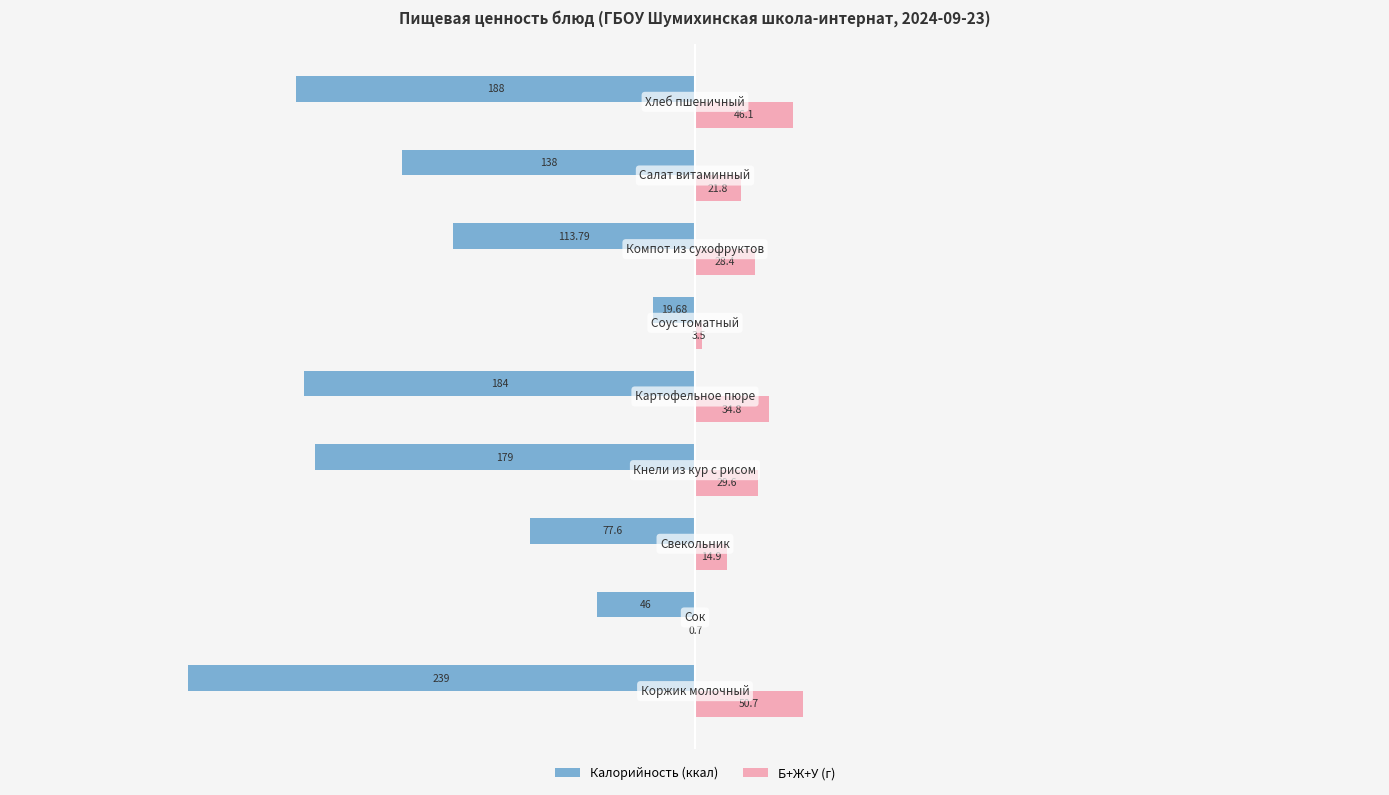

Which series has the largest total across all categories?

Б+Ж+У (г)